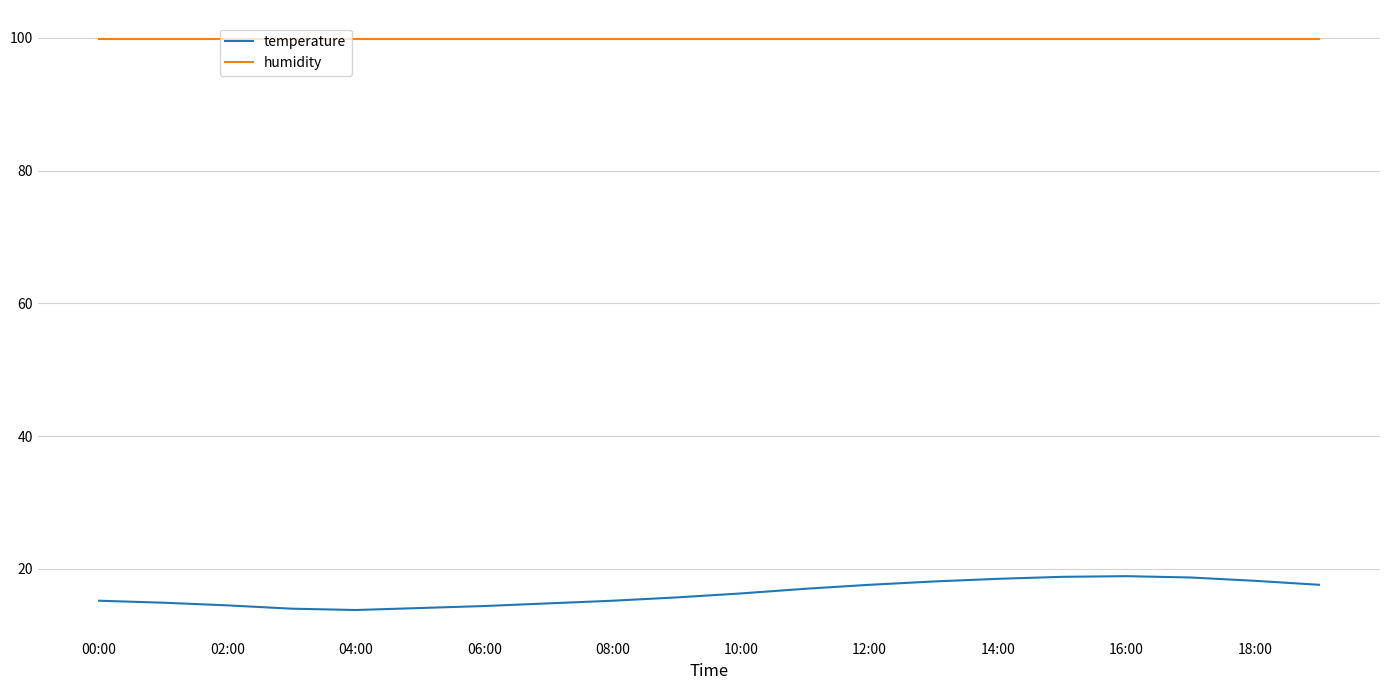

Is this an area chart (filled region under the line)?

No